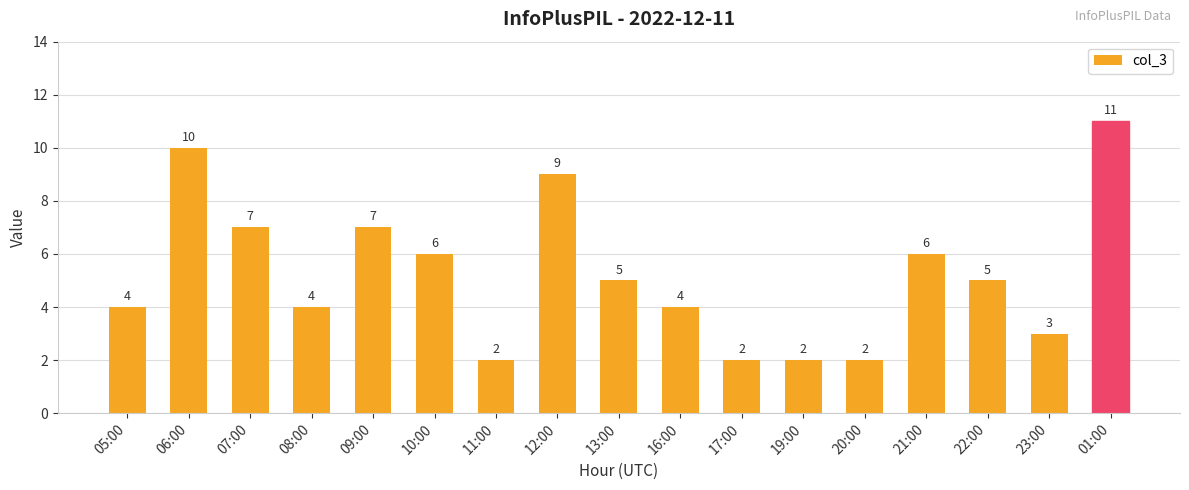

What is the difference between the second highest and second lowest values?

8